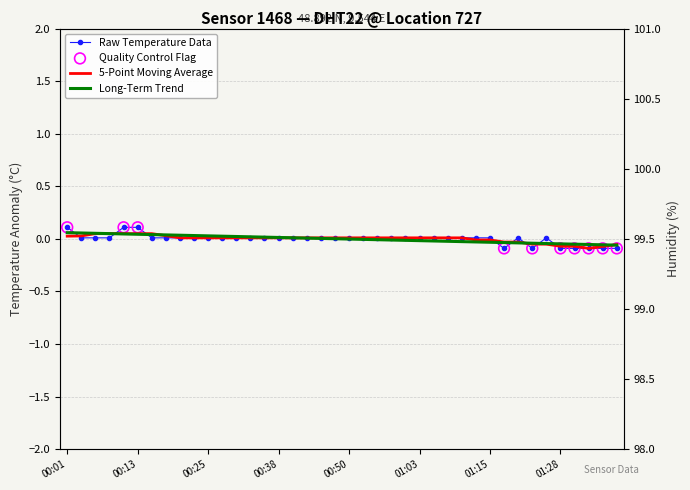

What is the change in value from 00:11 to 01:35?

-0.2